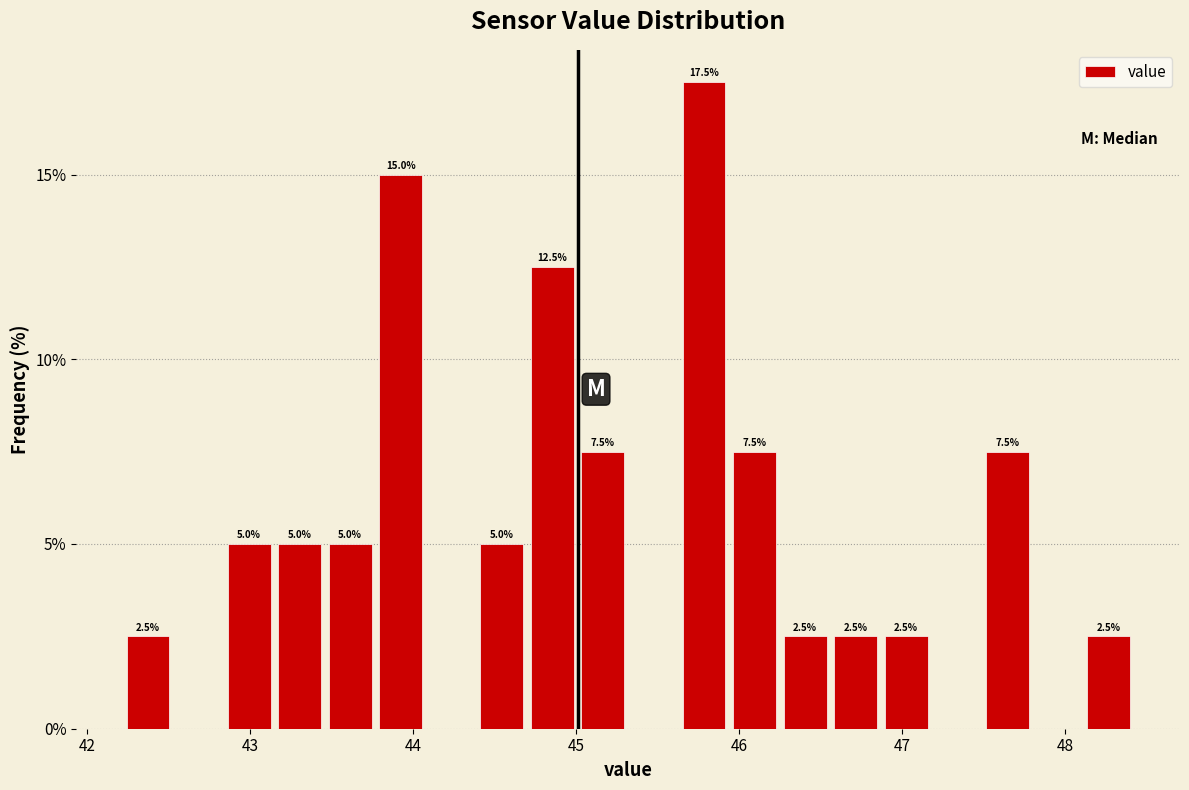

Around what value on the x-axis is the tallest bar? Give the approximate position of its centre, as read against the axis.

45.8